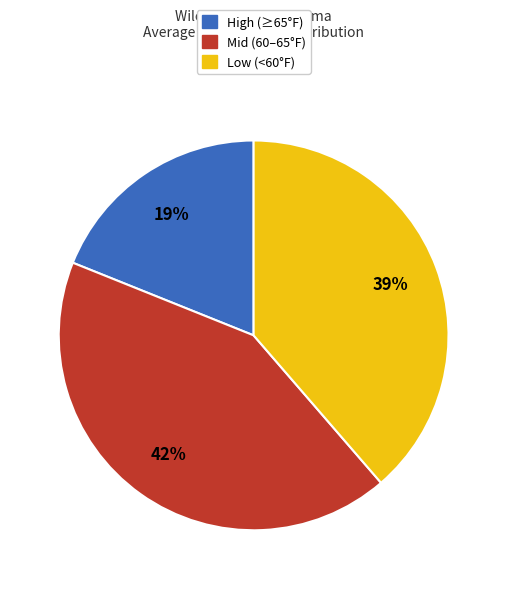

Is there a majority slice in this chart?

No